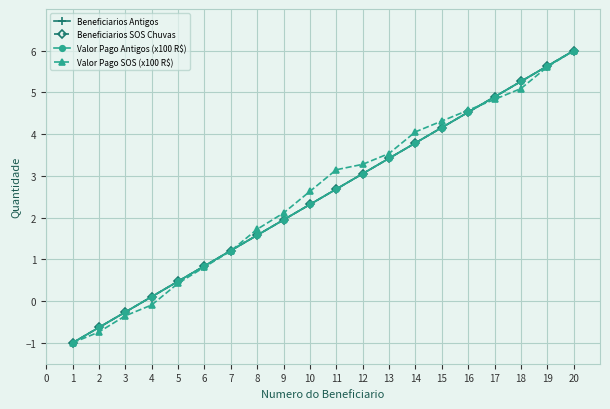

What is the sum of all Valor Pago SOS (x100 R$) values?

51.2